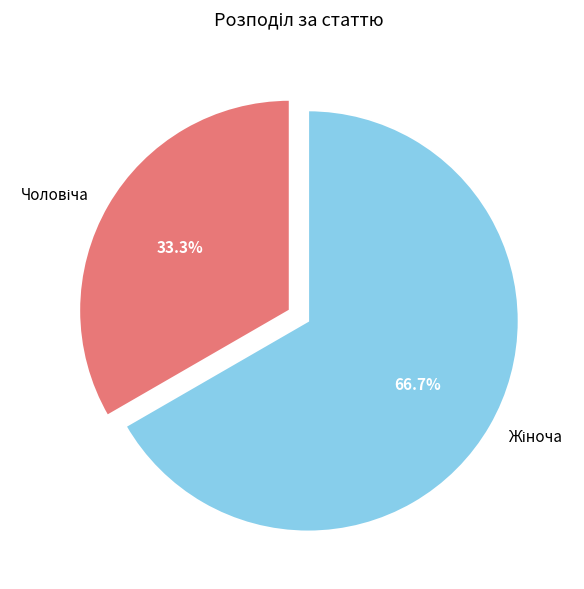

Is there any slice that represents more than half of the pie?

Yes